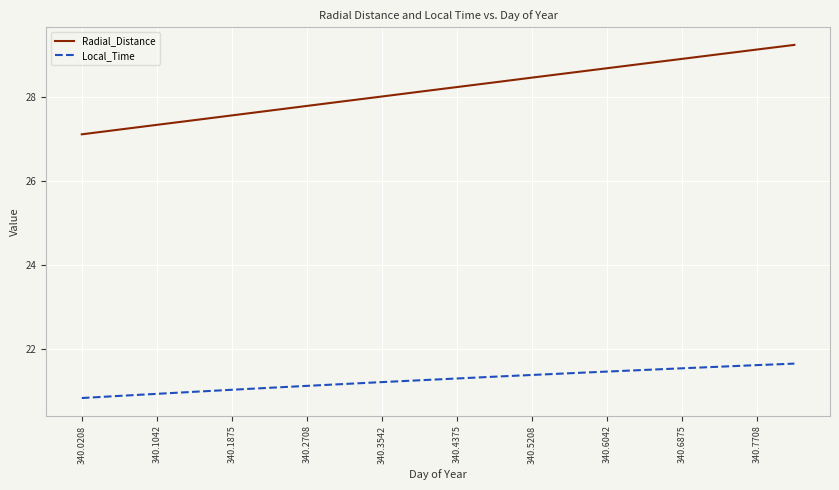

What is the minimum value shown in the chart?

20.8